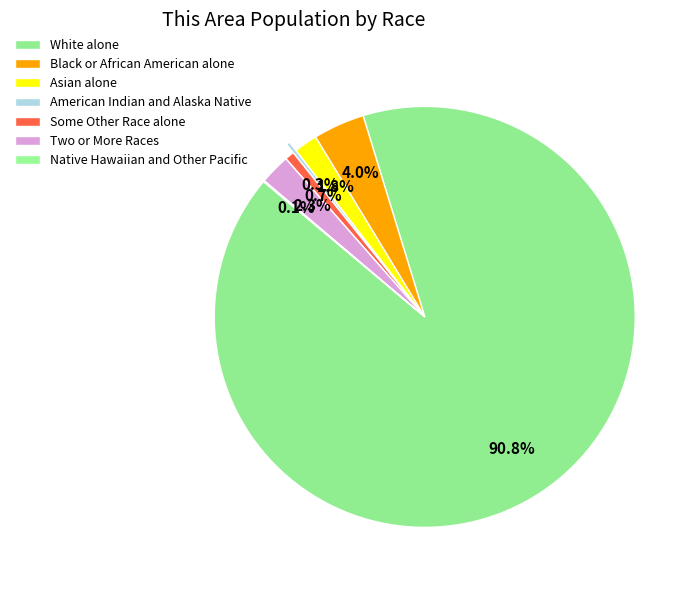

What is the change in value from Asian alone to Native Hawaiian and Other Pacific?

-3626